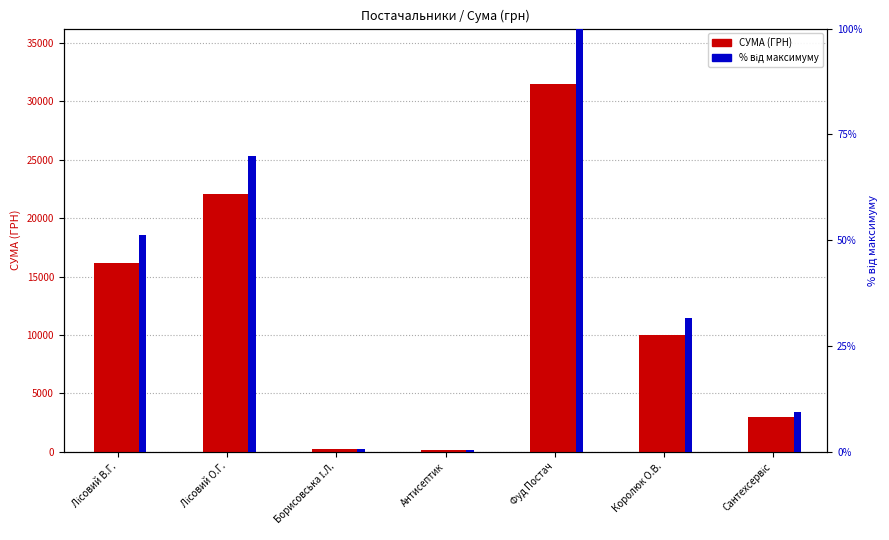

True or false: СУМА (ГРН) has a value of 38470.1 at Лісовий О.Г..

False